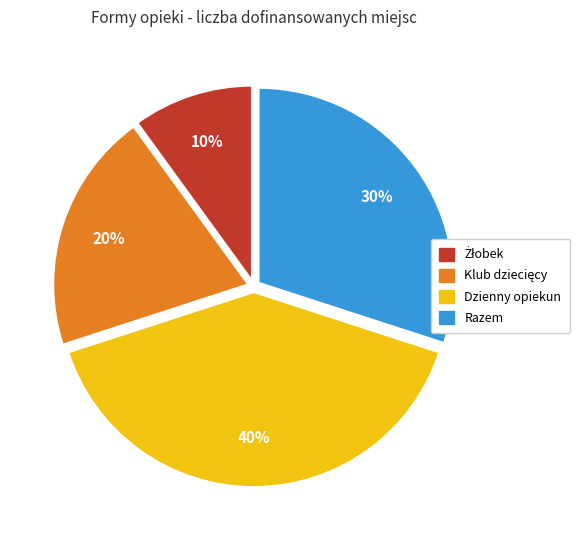

How many slices are in this pie chart?

4